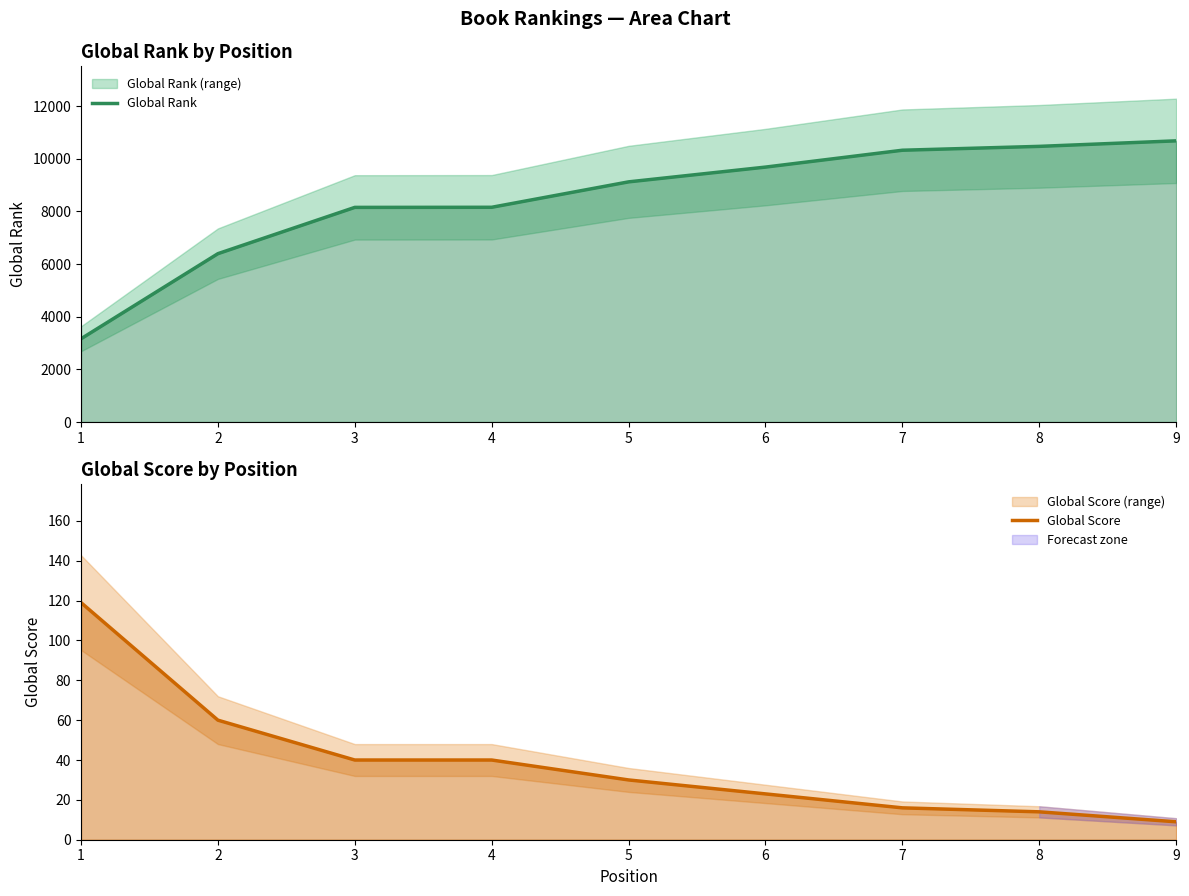

True or false: Global Rank and Global Score intersect in this chart.

False